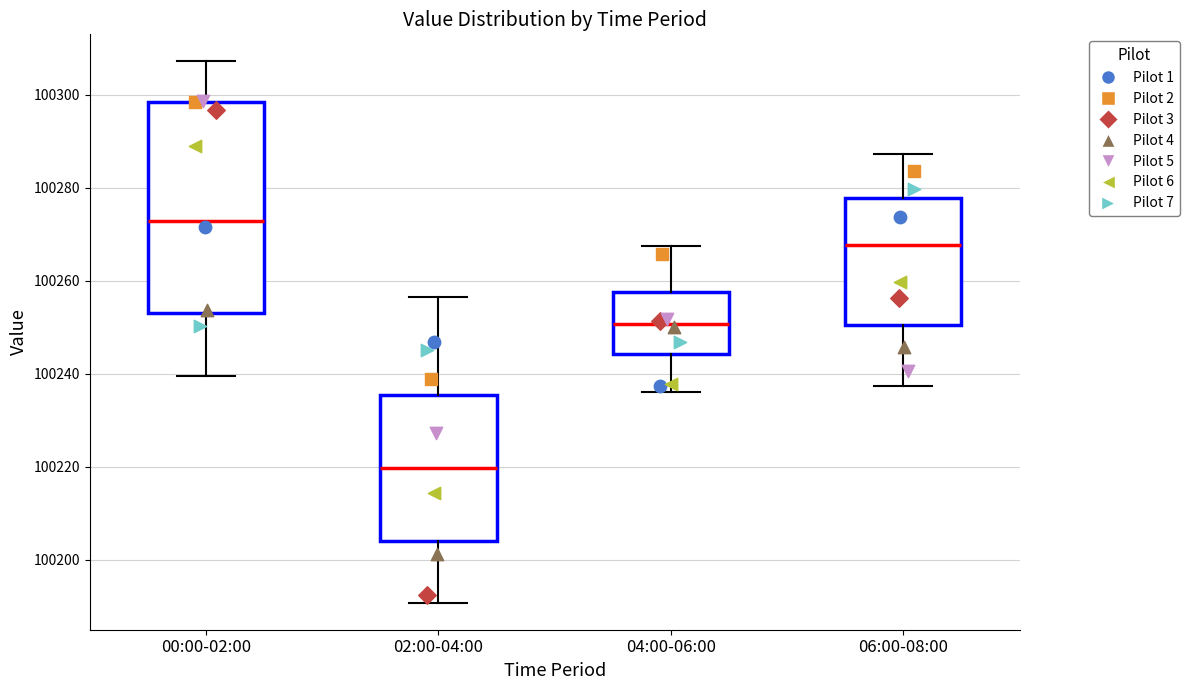

Where is the upper edge of the box for 00:00-02:00 on the y-axis? The values are not printed on the chart, so give them approximately, as read against the axis.

100298